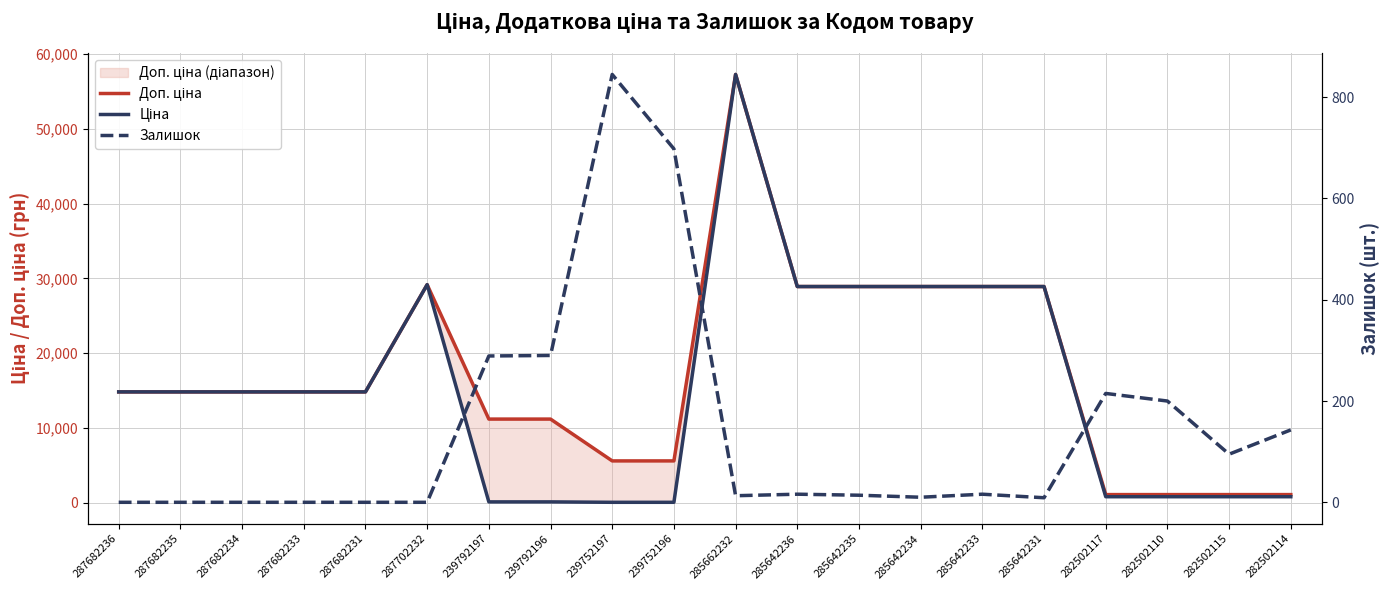

In Залишок, how many points are higher than both neighbors (excluding endpoints)?

4